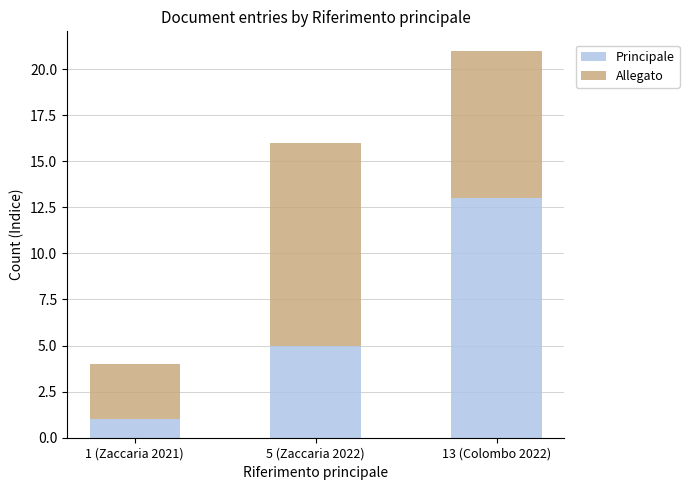

How many categories are shown in the chart?

3